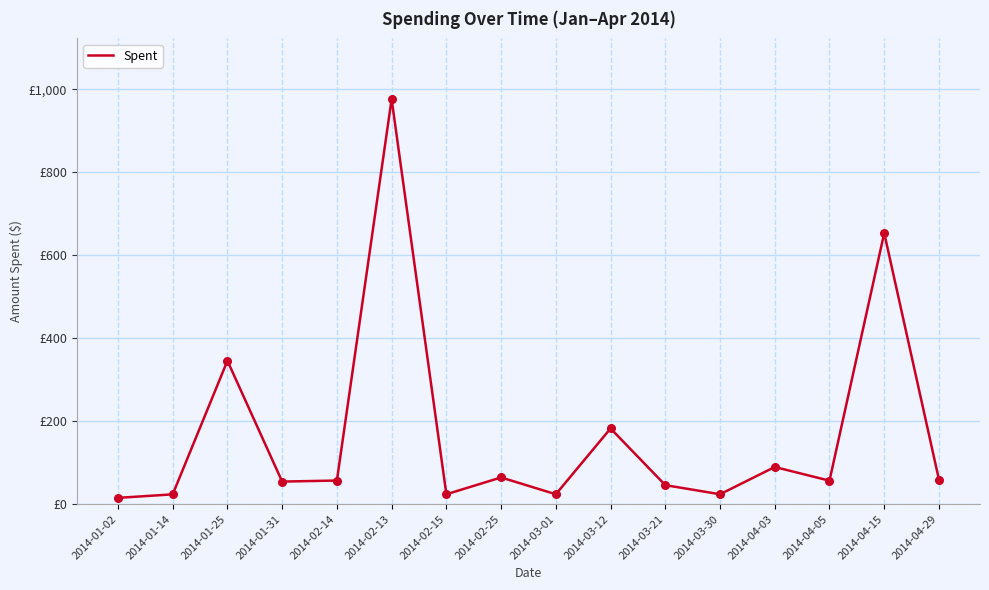

Between 2014-02-15 and 2014-02-14, which is larger?

2014-02-14